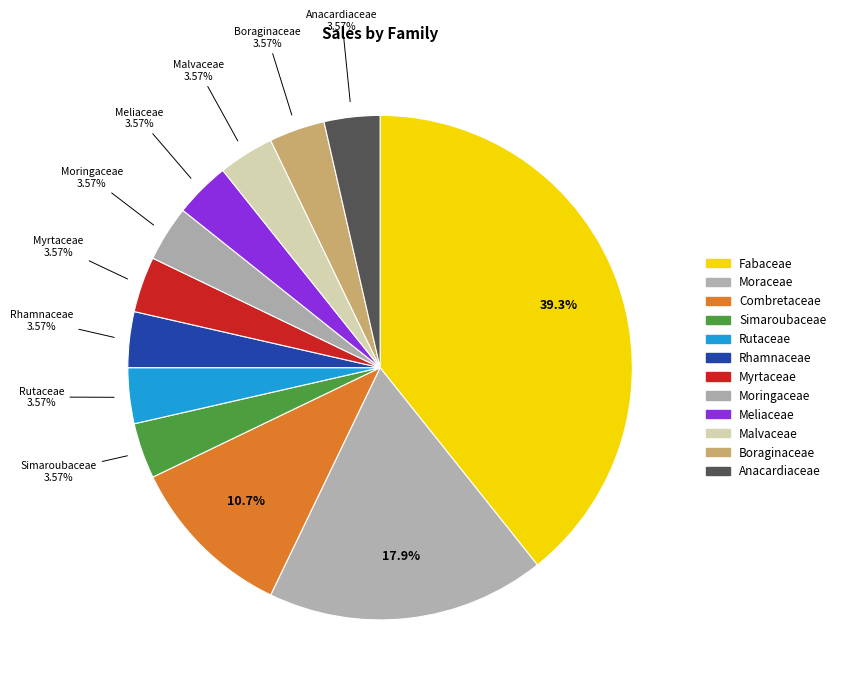

To the nearest percent, what is the average slice percentage?

8%